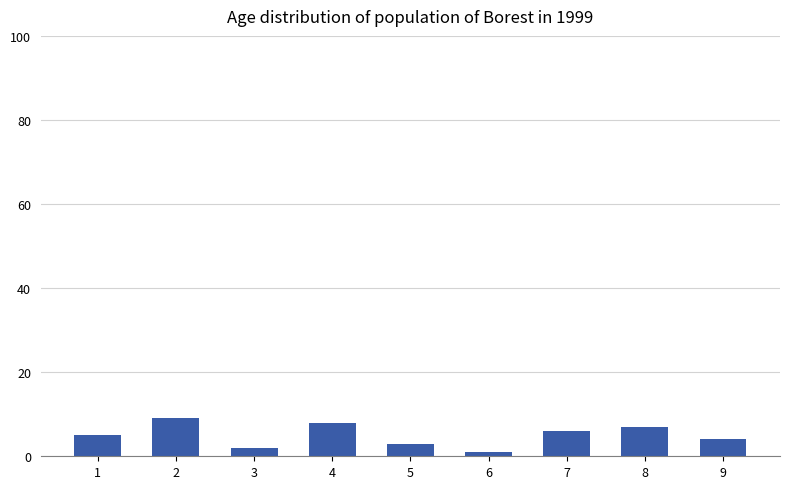

Rank the categories by value from lowest to highest.

6, 3, 5, 9, 1, 7, 8, 4, 2